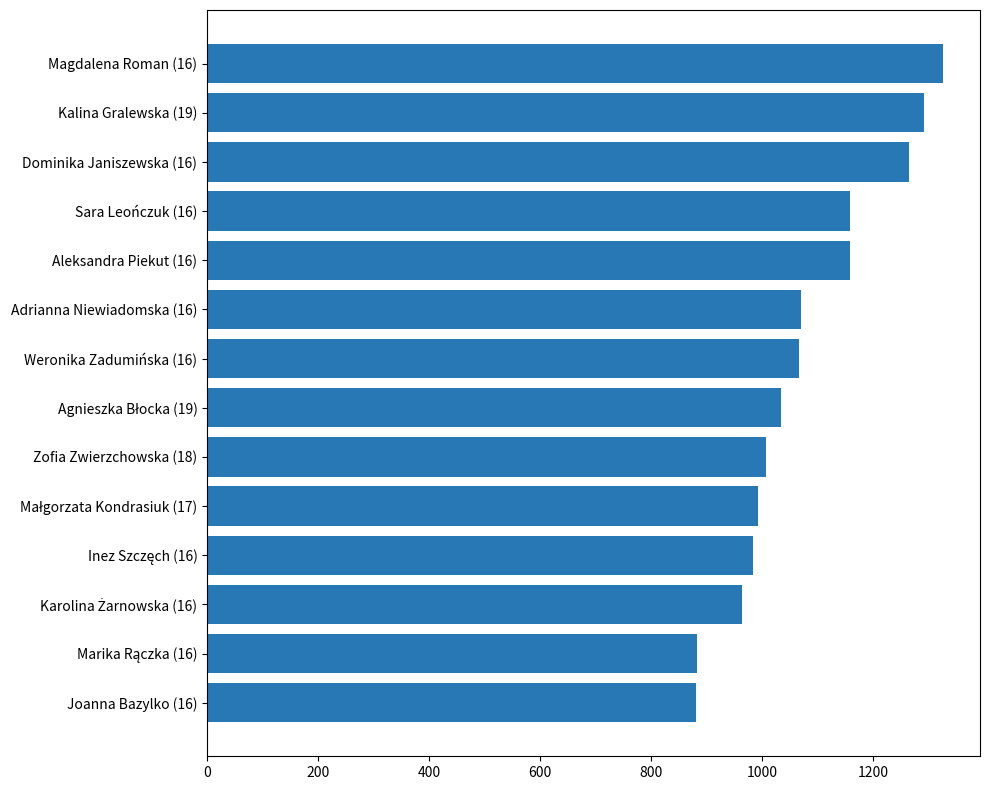

Are the bars grouped side by side (vs. stacked)?

No